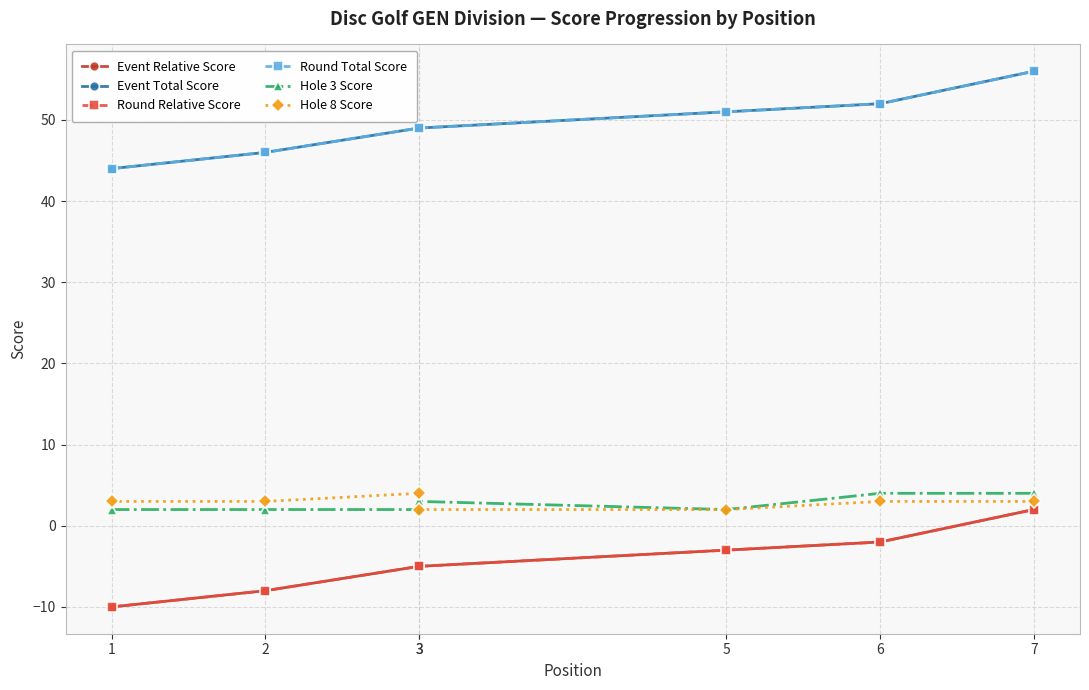

Rank the series at 5 from lowest to highest value.

Event Relative Score, Round Relative Score, Hole 3 Score, Hole 8 Score, Event Total Score, Round Total Score